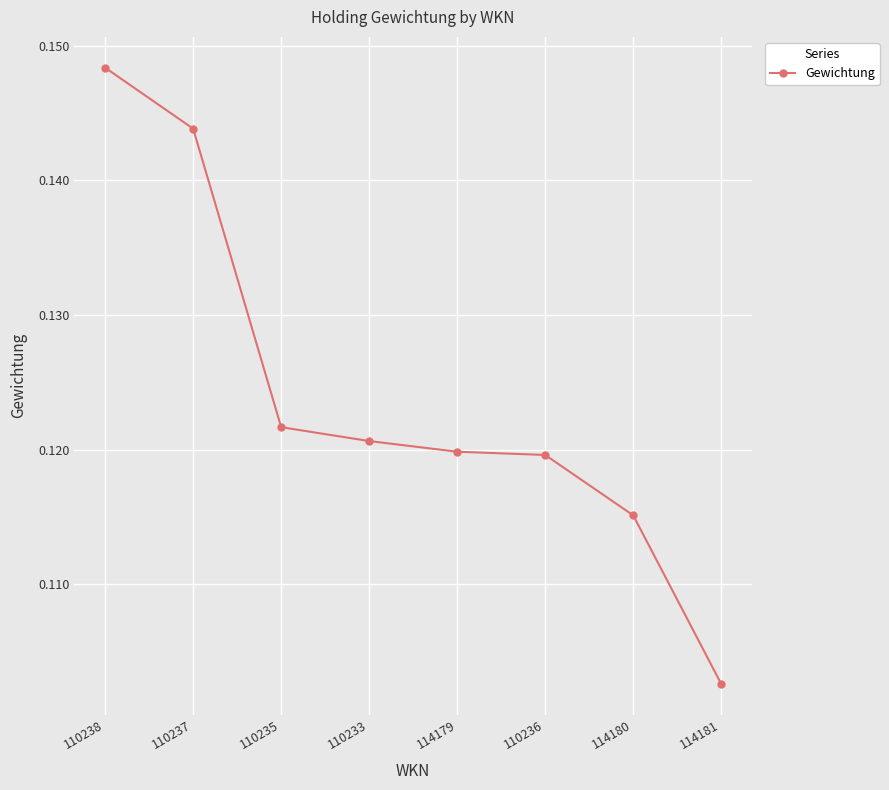

Between 110235 and 114180, which is larger?

110235